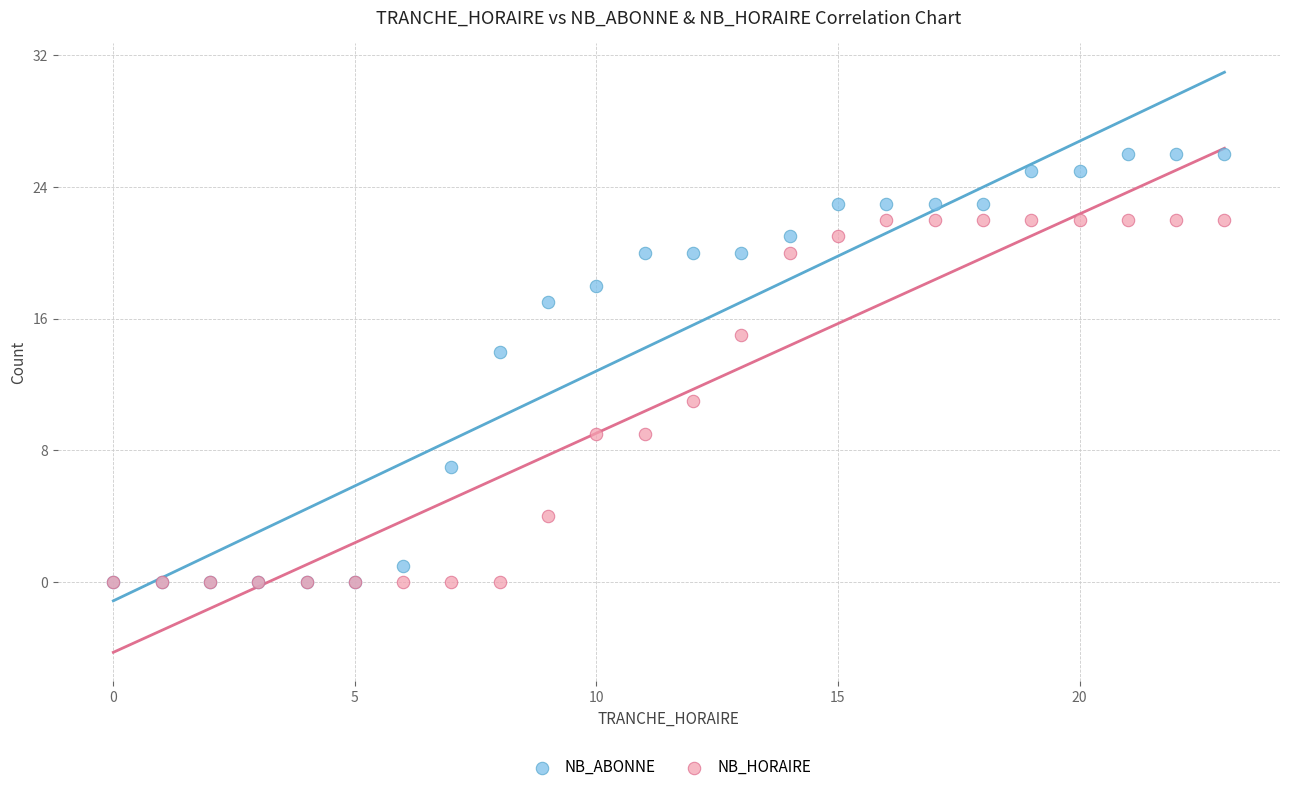

Across all series, what Y value is closest to 13?

14